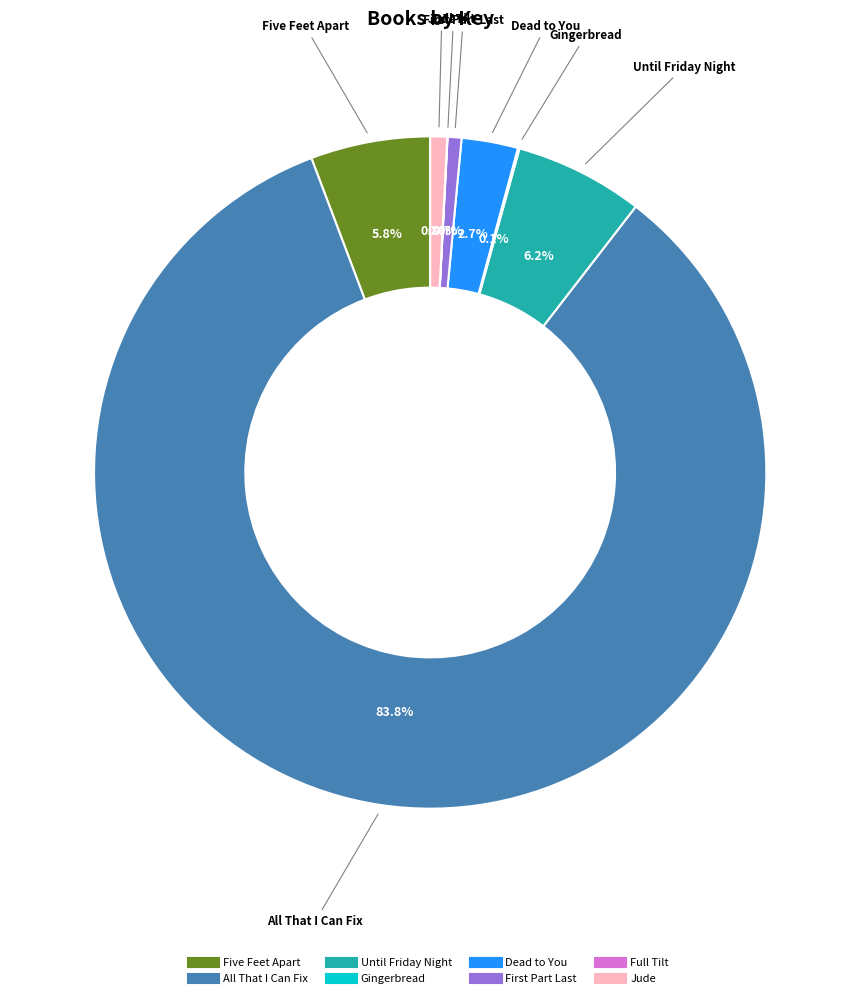

Which category has the biggest portion of the pie?

All That I Can Fix